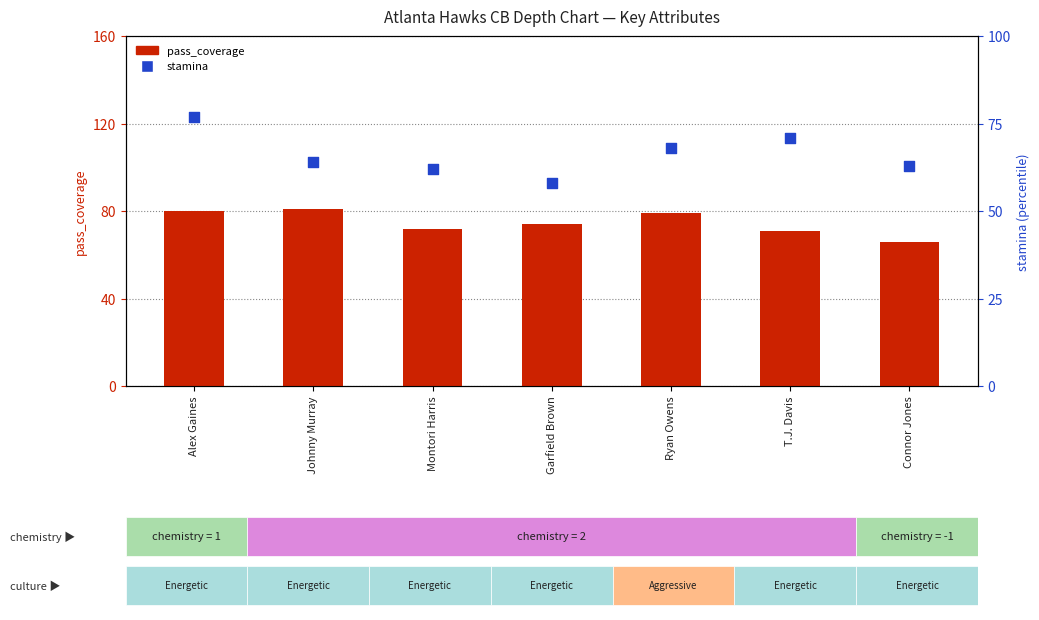

At which category is the sum across all series the highest?

Alex Gaines